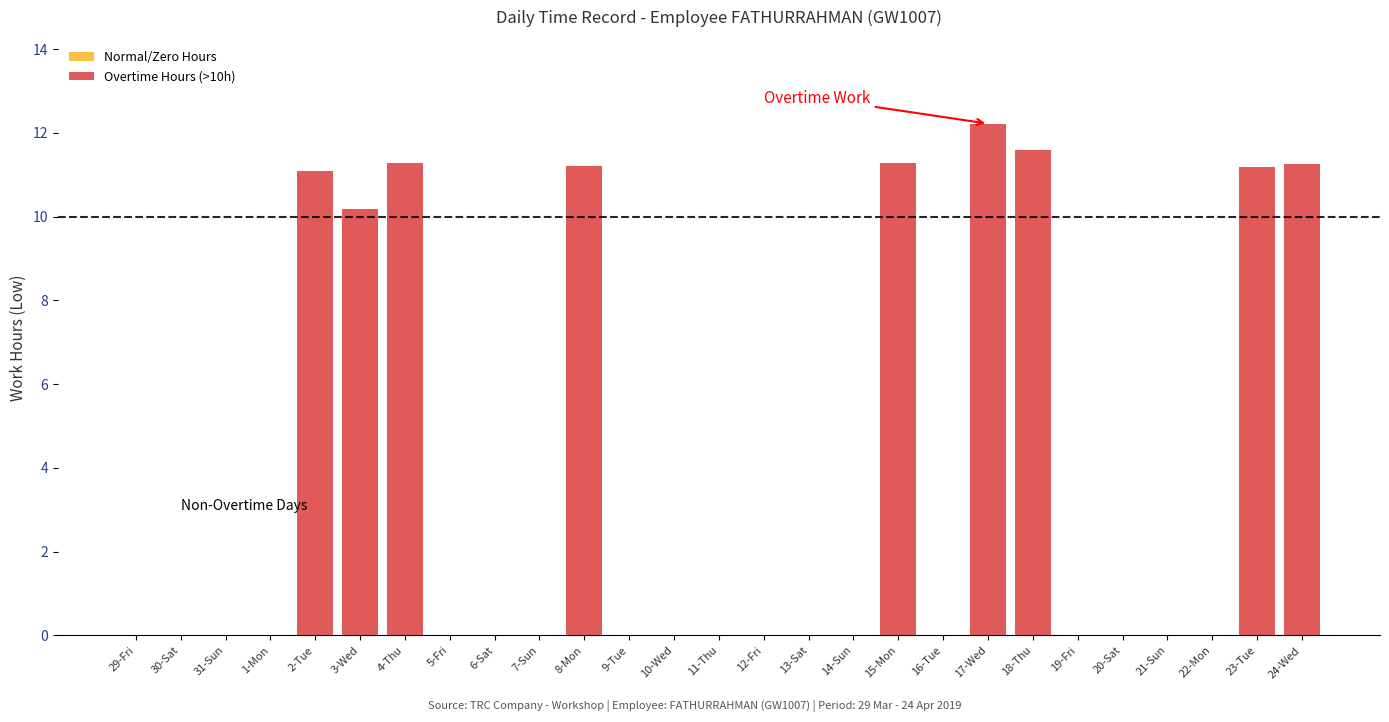

The chart shows a value of 7.7 at 5-Fri. True or false?

False